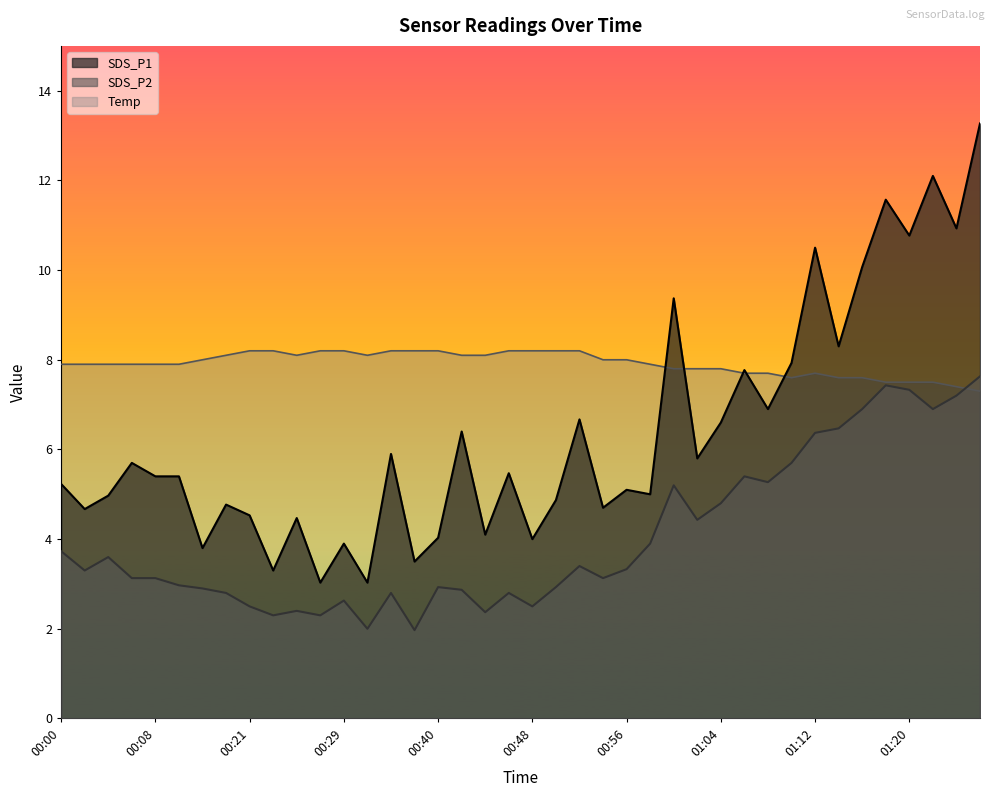

What is the minimum value for SDS_P2?

2.0